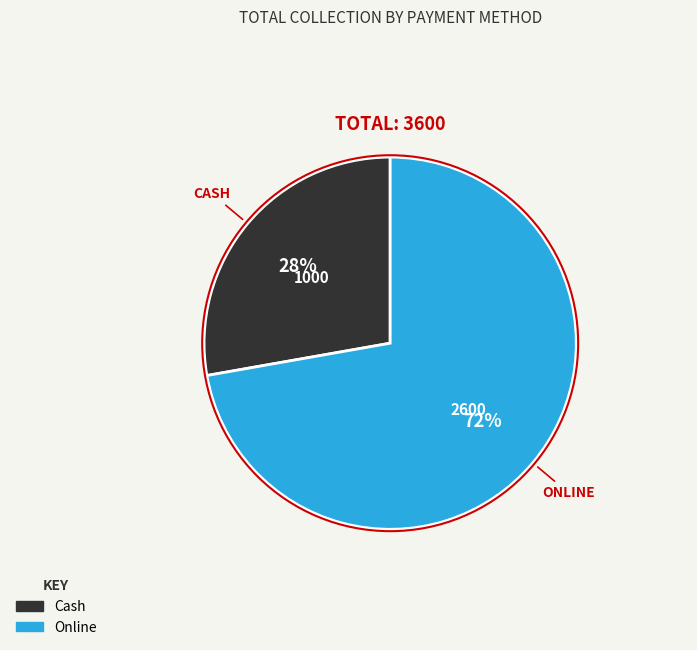

How many slices are in this pie chart?

2